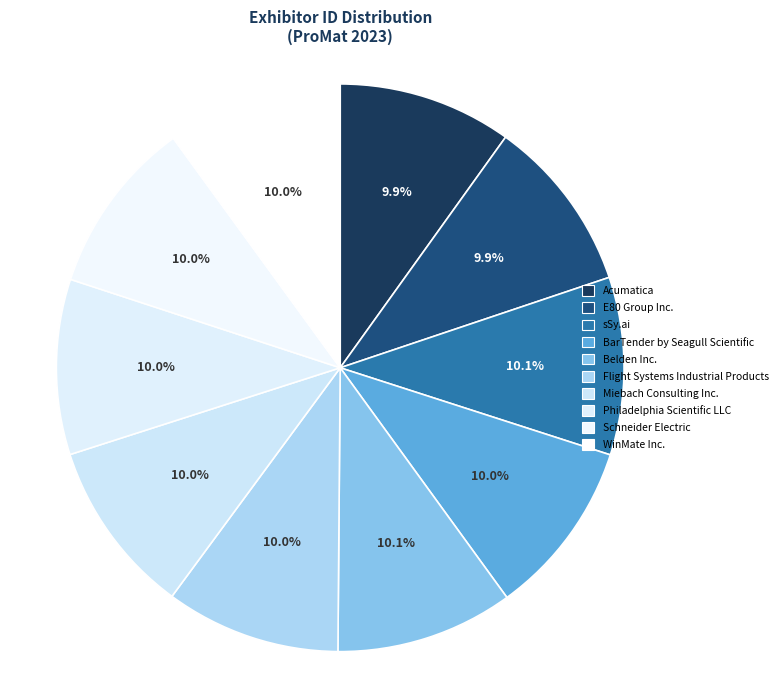

The Flight Systems Industrial Products slice represents 10% of the pie. True or false?

True